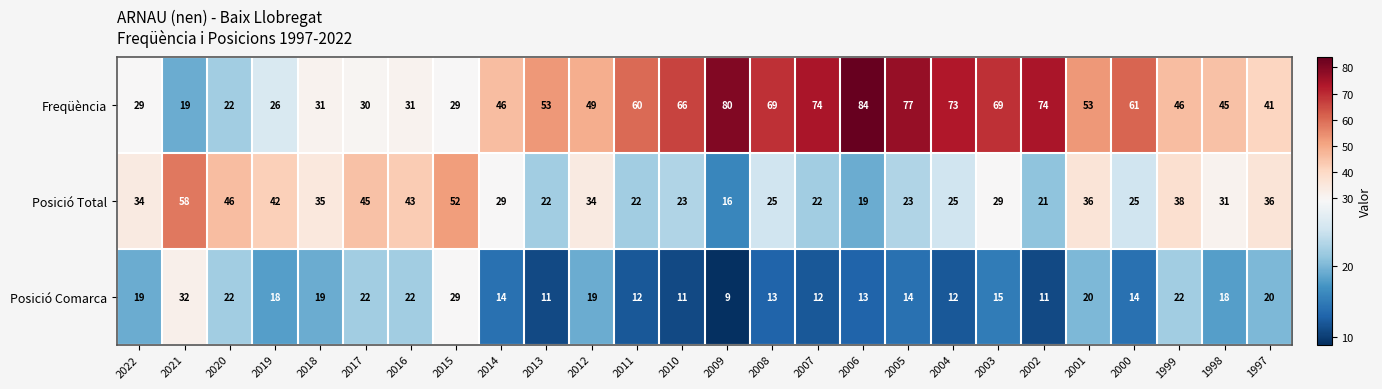

The Posició Comarca series shows 35 at 2001. True or false?

False